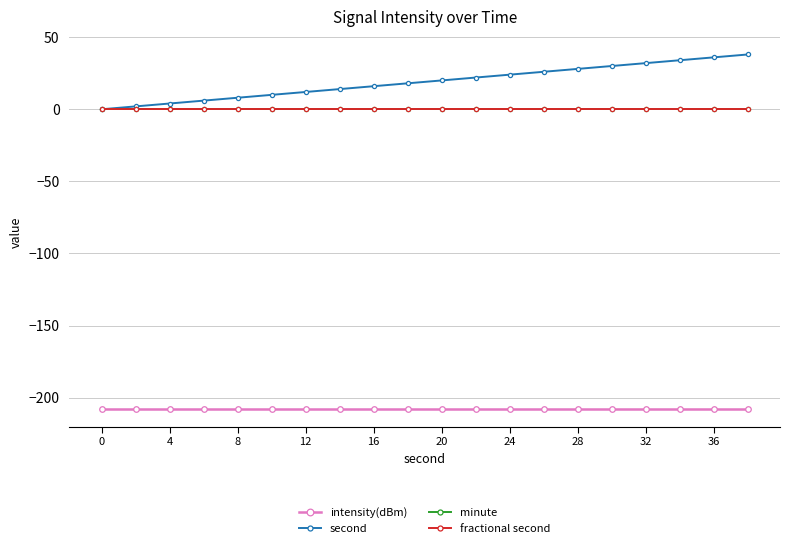

Does the chart display data point markers on the line(s)?

Yes